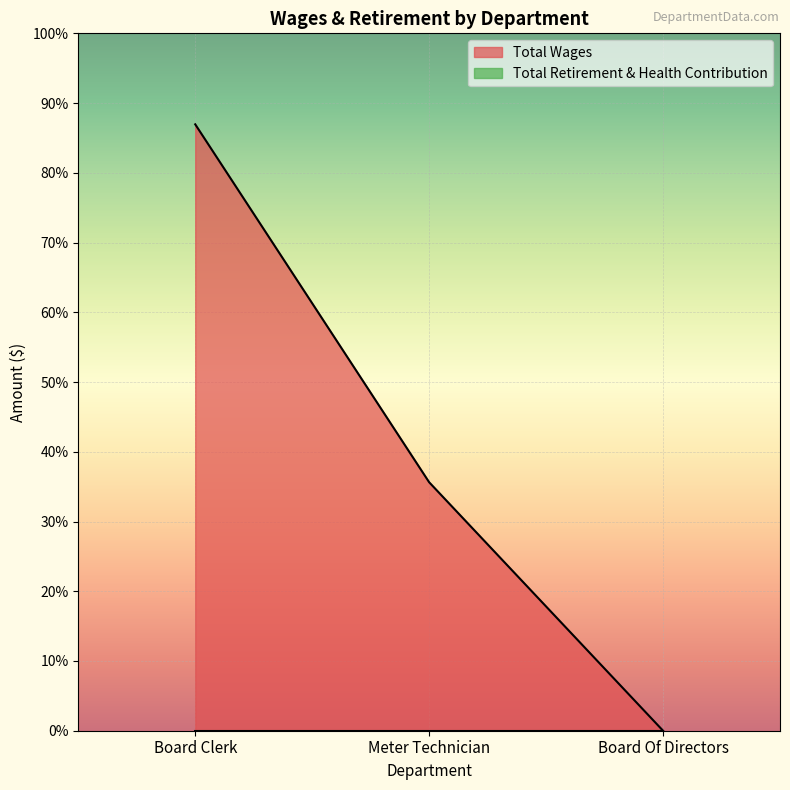

What is the difference between the maximum and minimum values?

14337